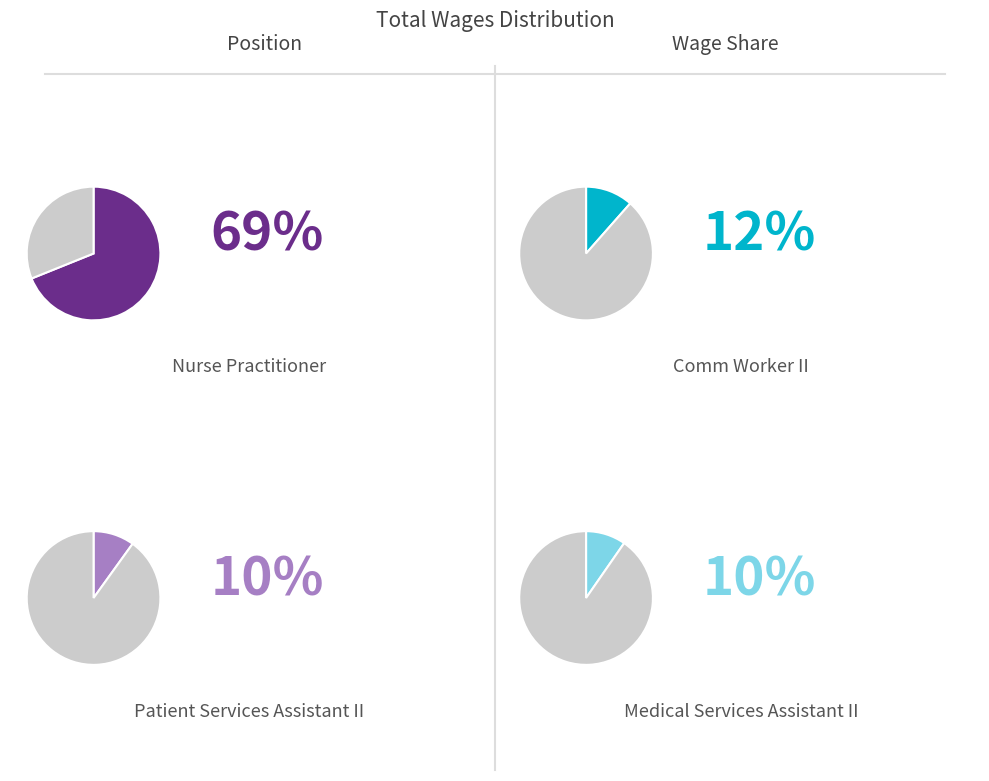

Is there a majority slice in this chart?

Yes